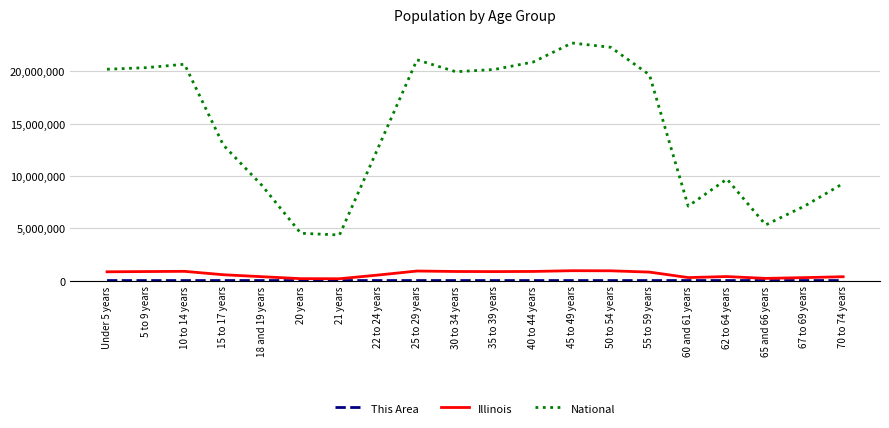

Which series has the largest total across all categories?

National